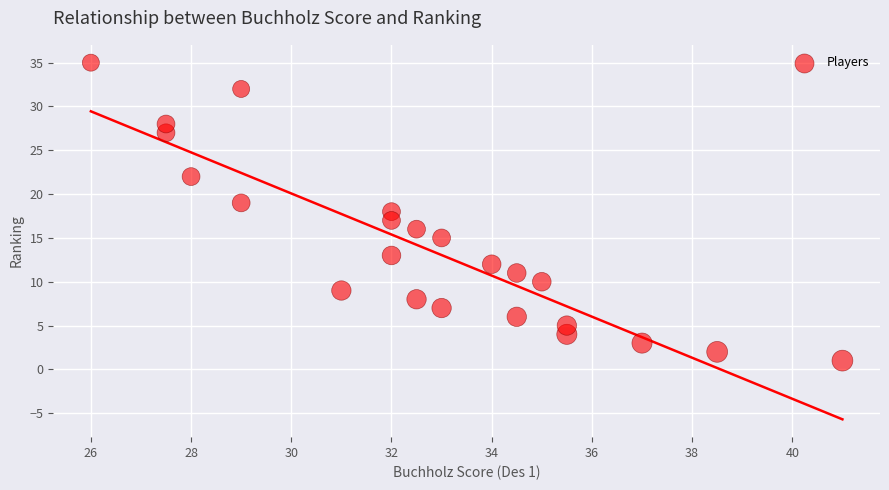

What is the range of Y values (max minus min)?

34